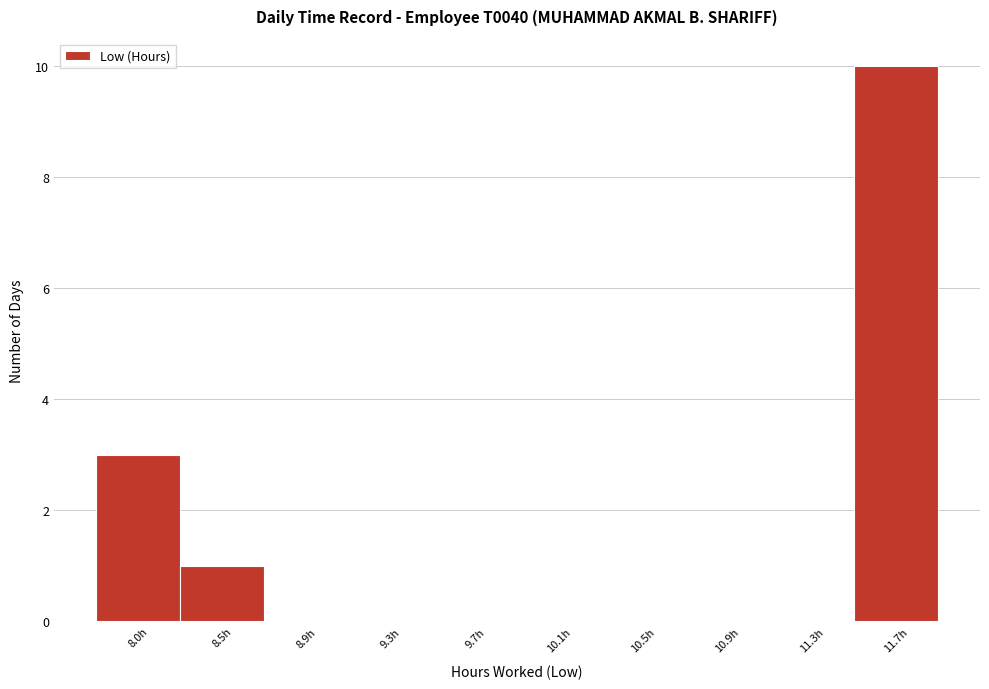

Reading left to right, list all the values displayed in this chart.

8.0h=3	8.5h=1	8.9h=0	9.3h=0	9.7h=0	10.1h=0	10.5h=0	10.9h=0	11.3h=0	11.7h=10